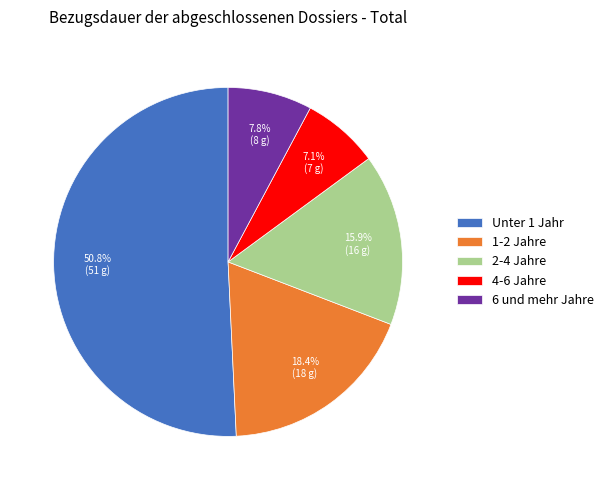

What is the total percentage of 6 und mehr Jahre and 2-4 Jahre?

23.7%